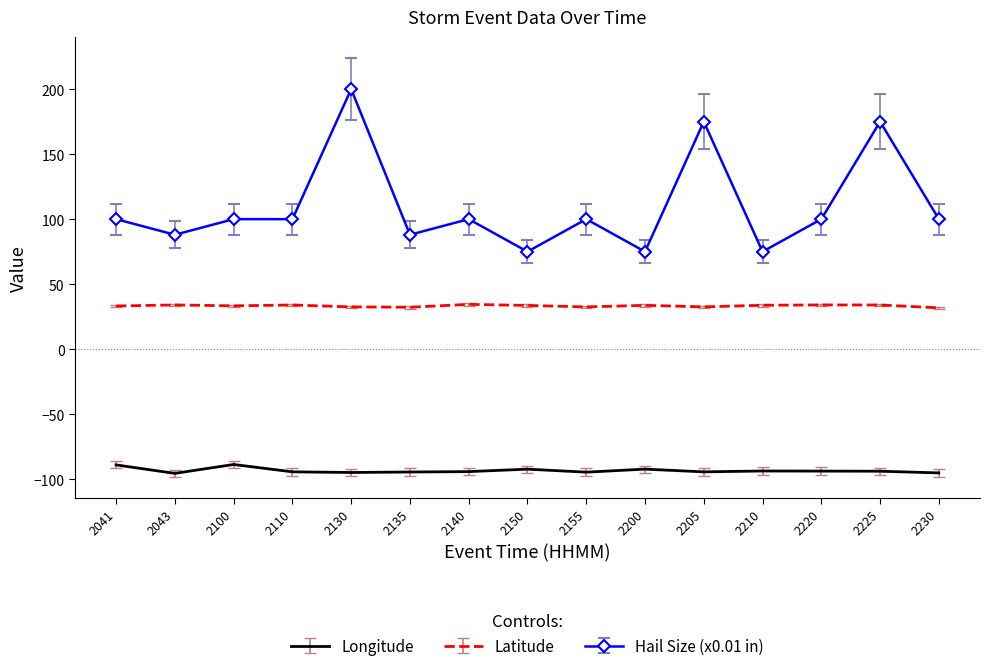

Which series has the largest total across all categories?

Hail Size (x0.01 in)